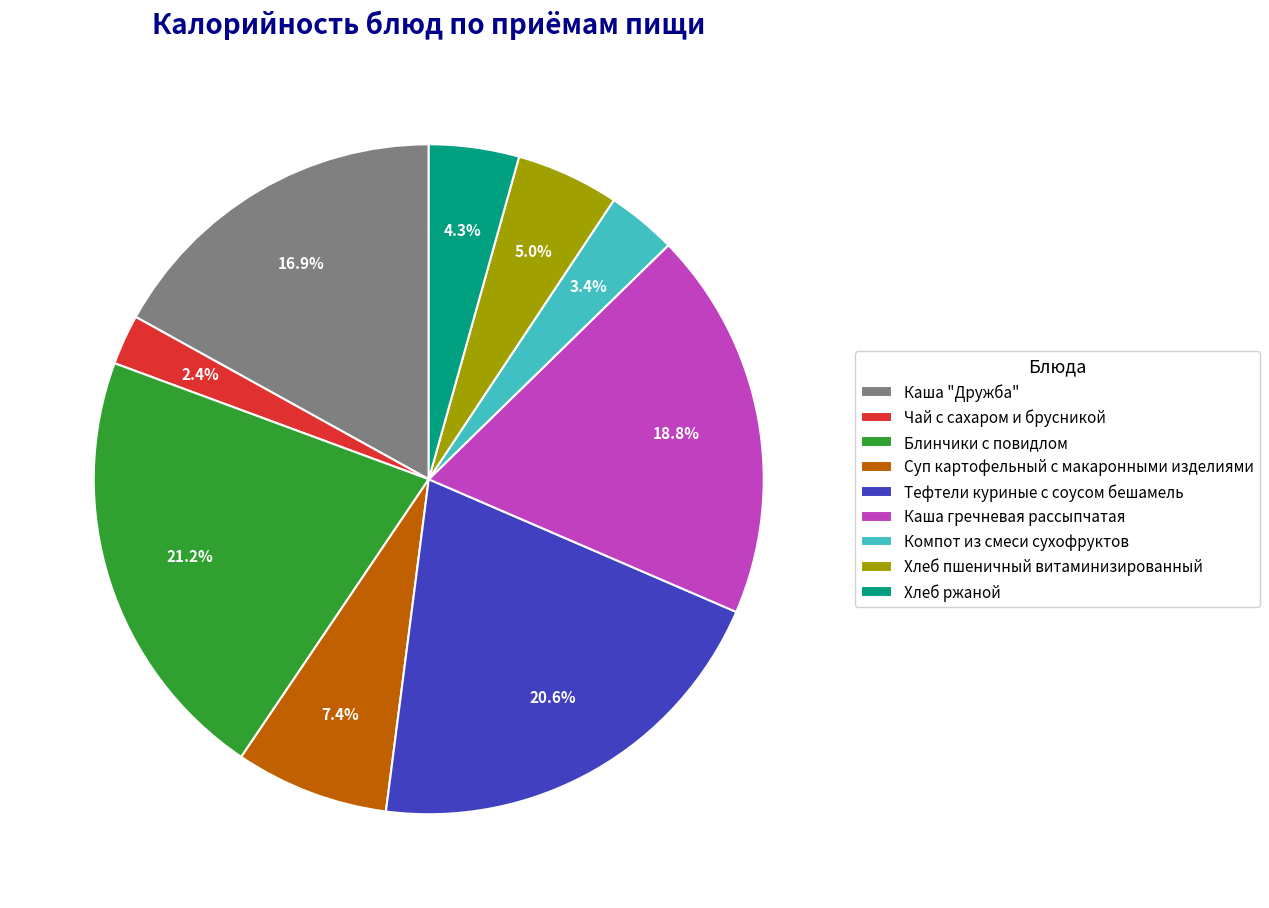

Which slice is the smallest?

Чай с сахаром и брусникой